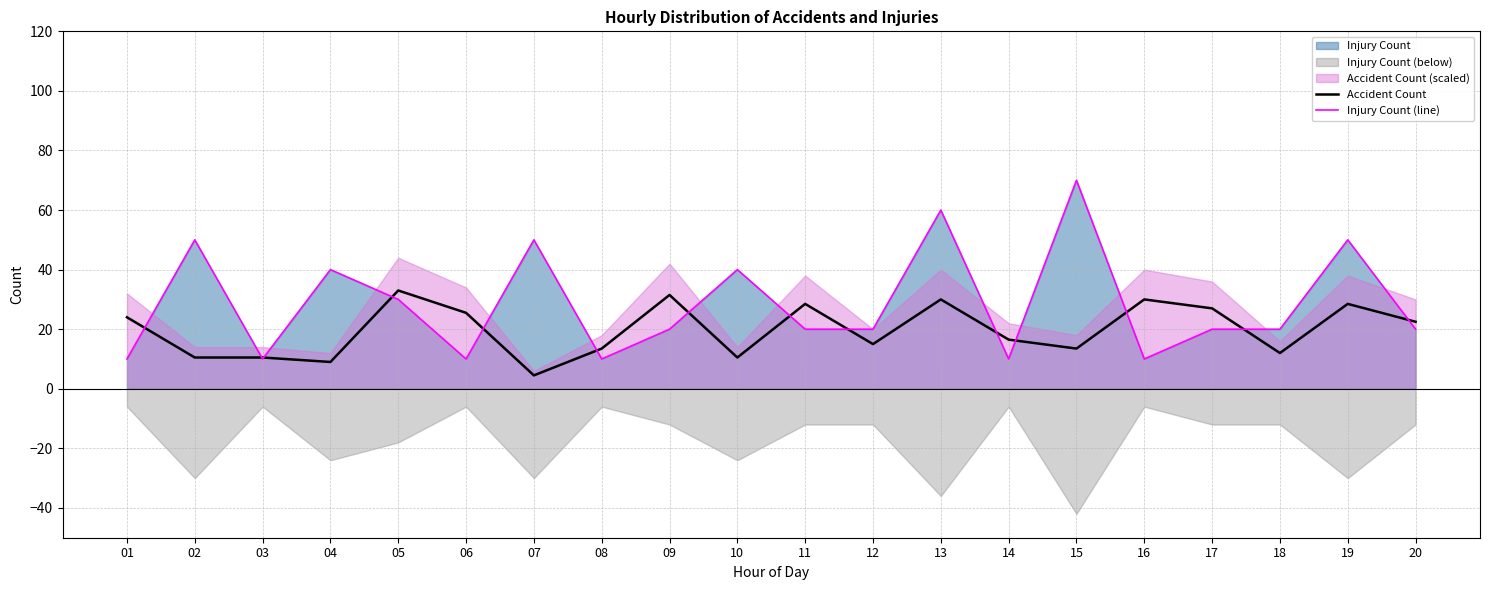

Between 17 and 01, which is larger?

17